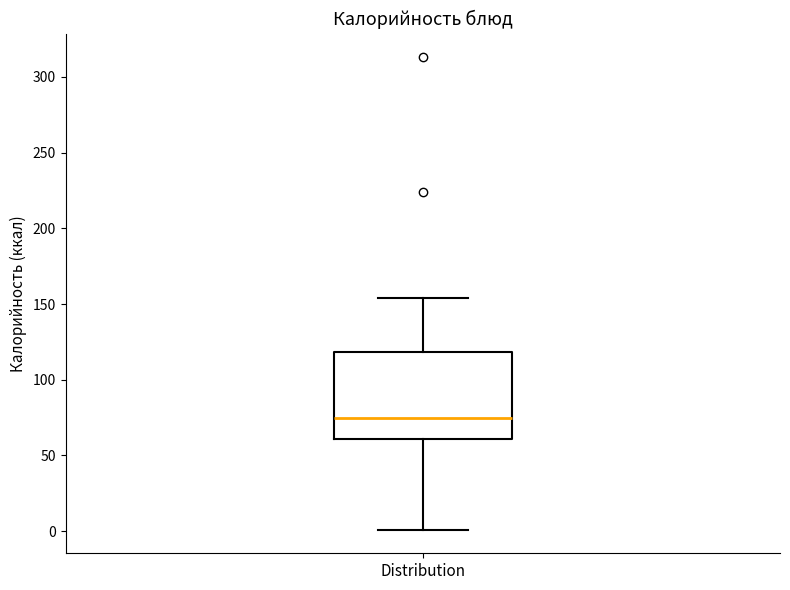

Transcribe this box plot: give where the median line is, the range the box spans, and where the two whiskers end, as read against the y-axis. The values are not printed on the chart, so give them approximately, as read against the axis.

median 75, box 60 to 120, whiskers 0 to 155